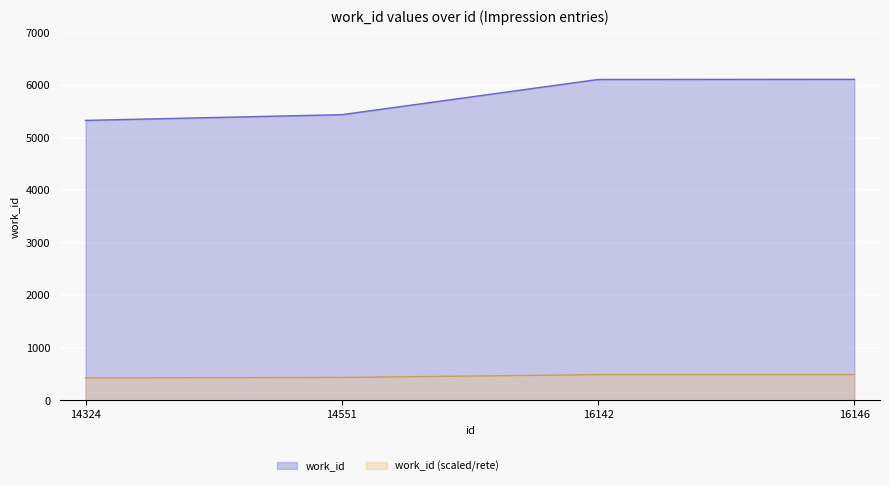

Read the value at 14551, to the nearest 10.

5440